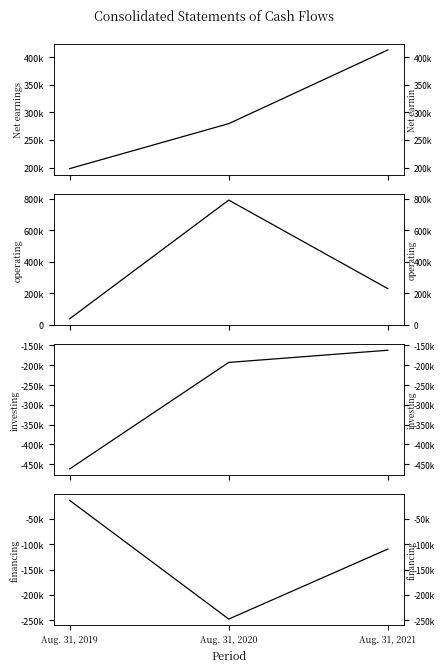

List the labels in order of Net cash flows used by investing activities value, smallest first.

Aug. 31, 2019, Aug. 31, 2020, Aug. 31, 2021